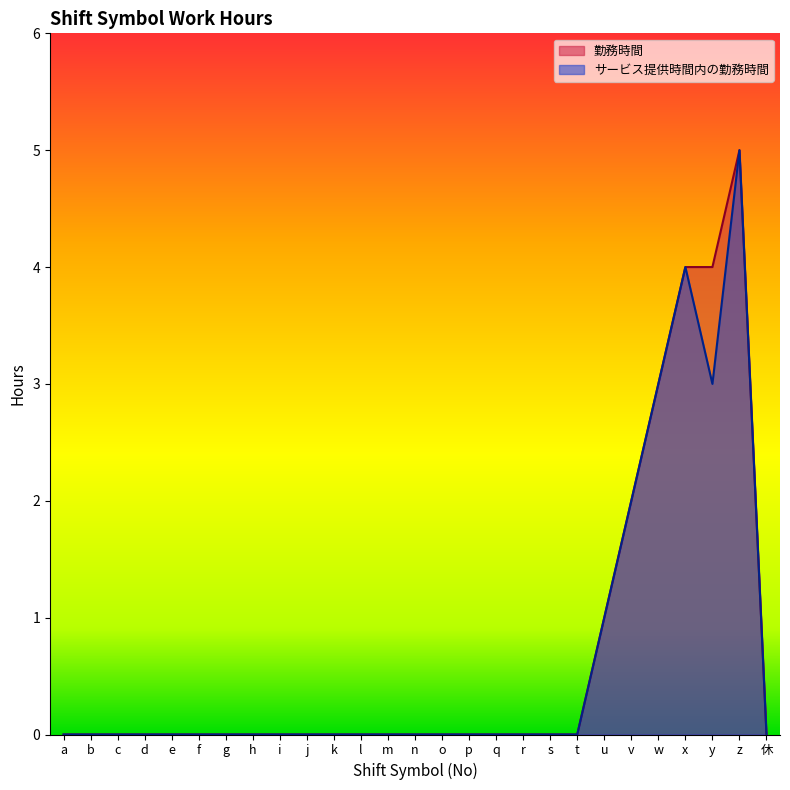

Where is サービス提供時間内の勤務時間 nearest to the value 2?

v